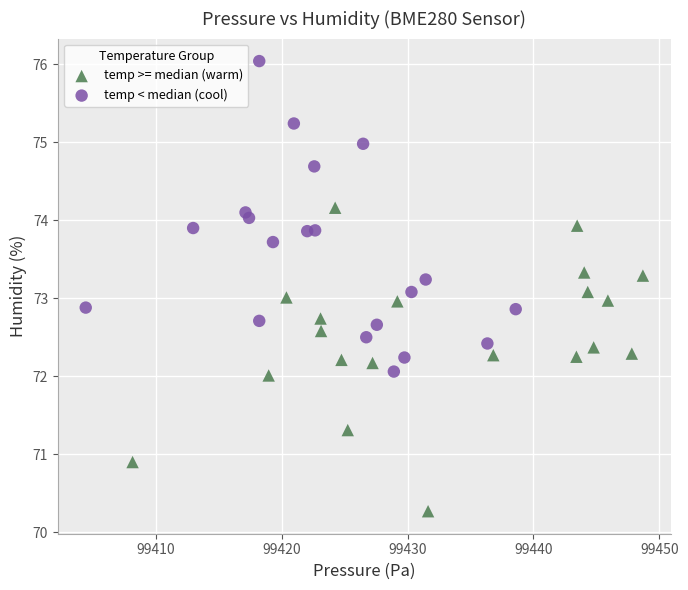

Which series reaches the minimum Y coordinate?

temp >= median (warm)